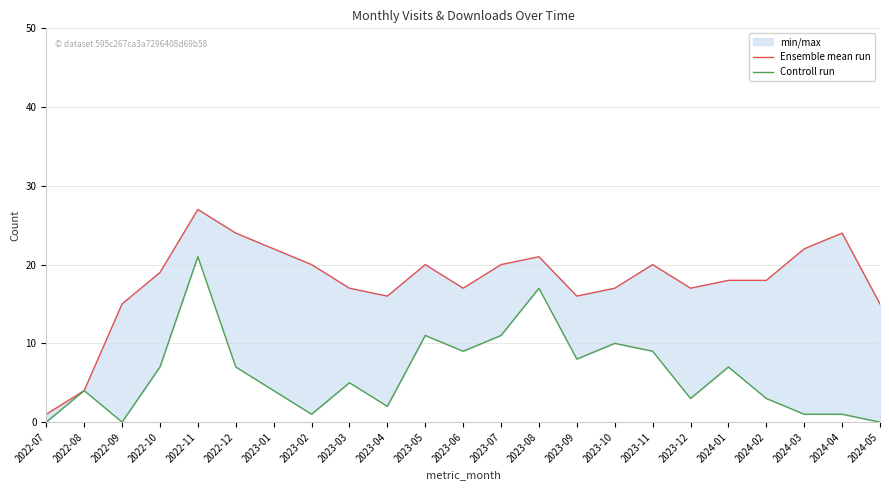

At which category does Ensemble mean run reach its first local peak?

2022-11